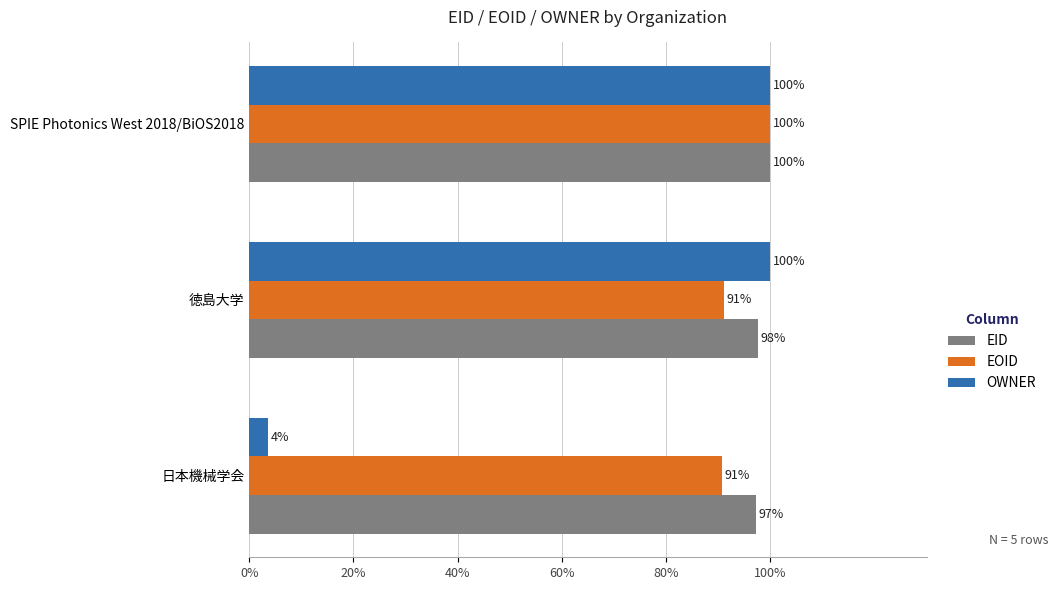

Which series has the largest range (max minus min)?

OWNER